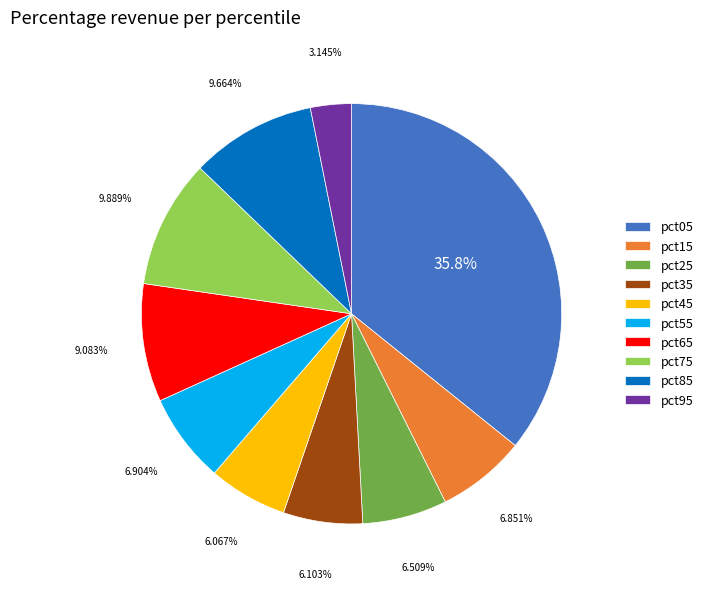

Between pct15 and pct35, which is larger?

pct15